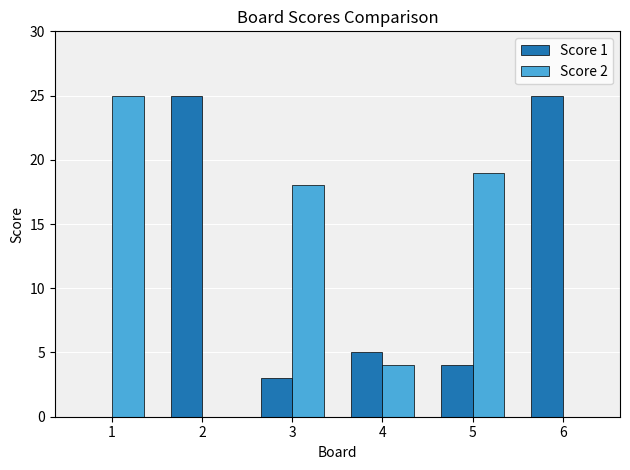

Where is Score 1 nearest to the value 12?

4